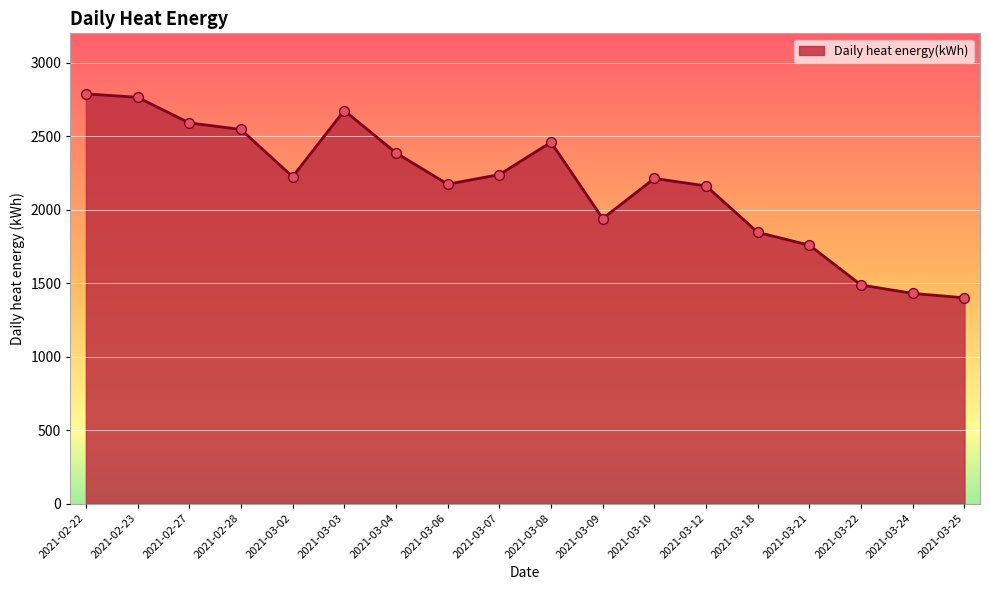

What is the change in value from 2021-03-02 to 2021-03-10?

-12